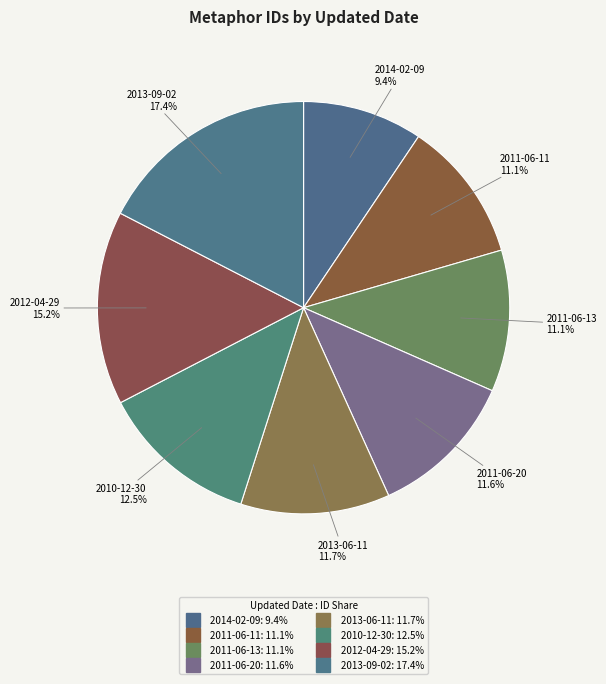

How many segments does this pie chart have?

8